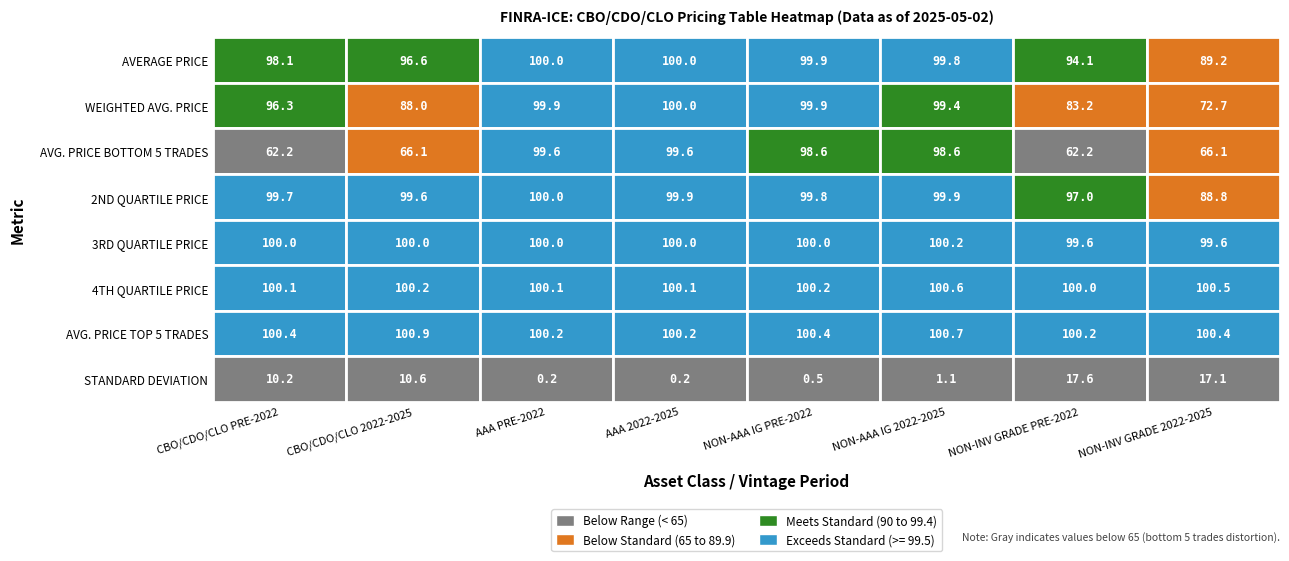

Reading left to right, extract all data points from this chart.

AVERAGE PRICE: AVERAGE PRICE=98.1	WEIGHTED AVG. PRICE=96.6	AVG. PRICE BOTTOM 5 TRADES=100.0	2ND QUARTILE PRICE=100.0	3RD QUARTILE PRICE=99.9	4TH QUARTILE PRICE=99.8	AVG. PRICE TOP 5 TRADES=94.1	STANDARD DEVIATION=89.2
WEIGHTED AVG. PRICE: AVERAGE PRICE=96.3	WEIGHTED AVG. PRICE=88.0	AVG. PRICE BOTTOM 5 TRADES=99.9	2ND QUARTILE PRICE=100.0	3RD QUARTILE PRICE=99.9	4TH QUARTILE PRICE=99.4	AVG. PRICE TOP 5 TRADES=83.2	STANDARD DEVIATION=72.7
AVG. PRICE BOTTOM 5 TRADES: AVERAGE PRICE=62.2	WEIGHTED AVG. PRICE=66.1	AVG. PRICE BOTTOM 5 TRADES=99.6	2ND QUARTILE PRICE=99.6	3RD QUARTILE PRICE=98.6	4TH QUARTILE PRICE=98.6	AVG. PRICE TOP 5 TRADES=62.2	STANDARD DEVIATION=66.1
2ND QUARTILE PRICE: AVERAGE PRICE=99.7	WEIGHTED AVG. PRICE=99.6	AVG. PRICE BOTTOM 5 TRADES=100.0	2ND QUARTILE PRICE=99.9	3RD QUARTILE PRICE=99.8	4TH QUARTILE PRICE=99.9	AVG. PRICE TOP 5 TRADES=97.0	STANDARD DEVIATION=88.8
3RD QUARTILE PRICE: AVERAGE PRICE=100.0	WEIGHTED AVG. PRICE=100.0	AVG. PRICE BOTTOM 5 TRADES=100.0	2ND QUARTILE PRICE=100.0	3RD QUARTILE PRICE=100.0	4TH QUARTILE PRICE=100.2	AVG. PRICE TOP 5 TRADES=99.6	STANDARD DEVIATION=99.6
4TH QUARTILE PRICE: AVERAGE PRICE=100.1	WEIGHTED AVG. PRICE=100.2	AVG. PRICE BOTTOM 5 TRADES=100.1	2ND QUARTILE PRICE=100.1	3RD QUARTILE PRICE=100.2	4TH QUARTILE PRICE=100.6	AVG. PRICE TOP 5 TRADES=100.0	STANDARD DEVIATION=100.5
AVG. PRICE TOP 5 TRADES: AVERAGE PRICE=100.4	WEIGHTED AVG. PRICE=100.9	AVG. PRICE BOTTOM 5 TRADES=100.2	2ND QUARTILE PRICE=100.2	3RD QUARTILE PRICE=100.4	4TH QUARTILE PRICE=100.7	AVG. PRICE TOP 5 TRADES=100.2	STANDARD DEVIATION=100.4
STANDARD DEVIATION: AVERAGE PRICE=10.2	WEIGHTED AVG. PRICE=10.6	AVG. PRICE BOTTOM 5 TRADES=0.2	2ND QUARTILE PRICE=0.2	3RD QUARTILE PRICE=0.5	4TH QUARTILE PRICE=1.1	AVG. PRICE TOP 5 TRADES=17.6	STANDARD DEVIATION=17.1